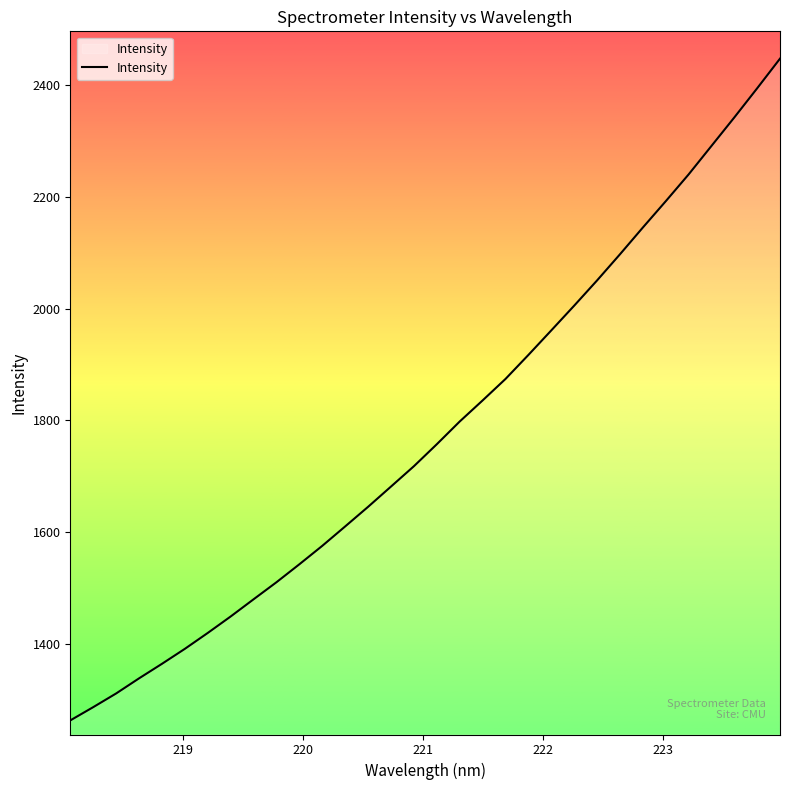

What is the greatest value displayed?

2448.0